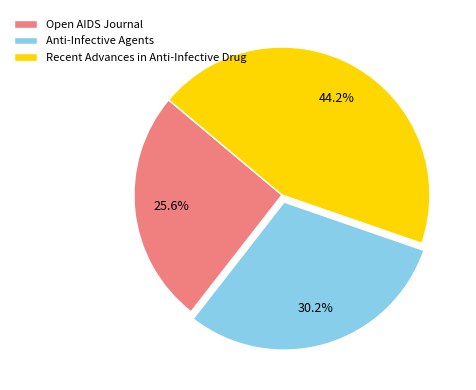

To the nearest percent, what is the difference between the largest and smallest slice percentages?

19%